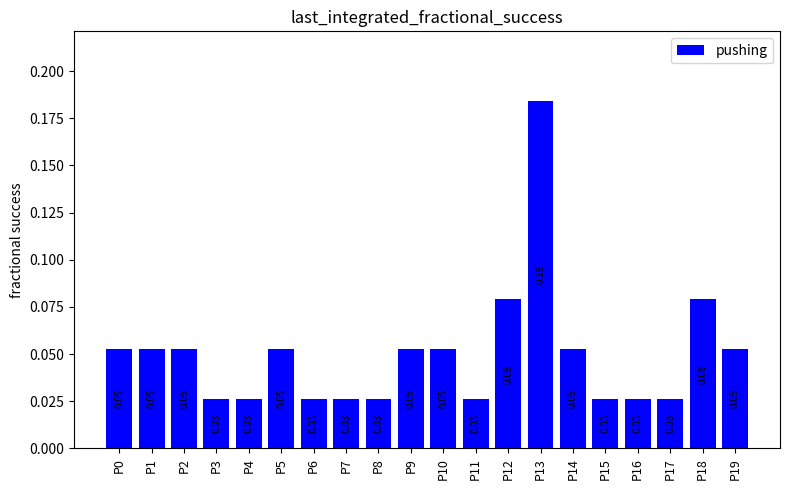

Which has a higher value, P4 or P12?

P12